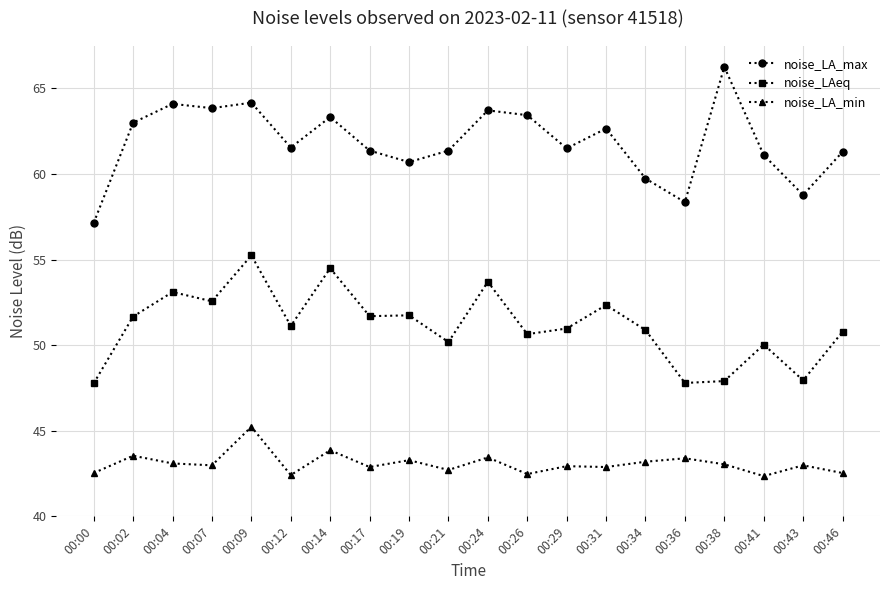

Is the value of noise_LAeq at 00:34 greater than the value of noise_LA_max at 00:12?

No